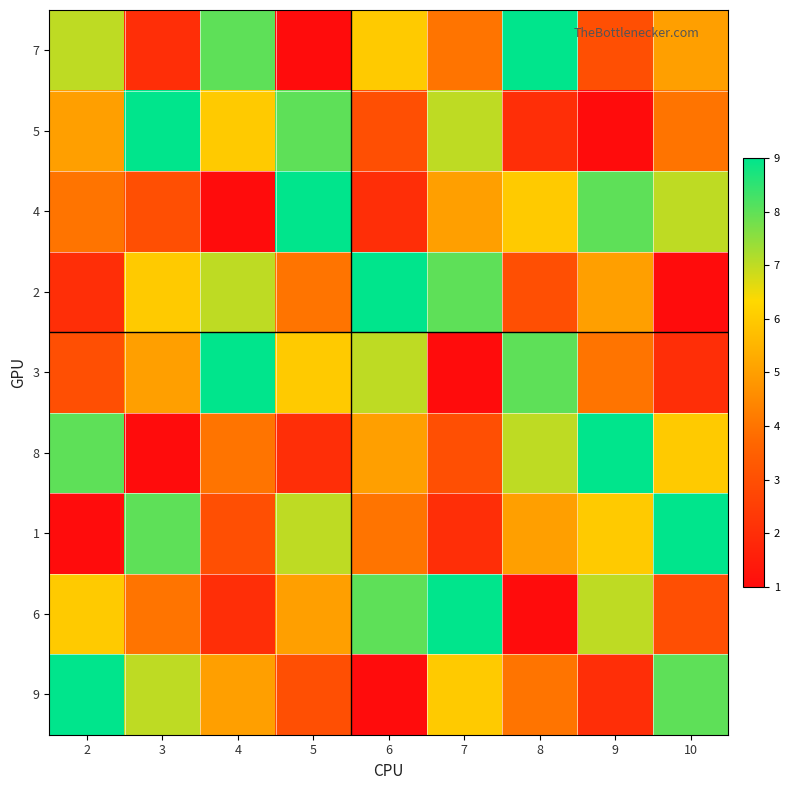

Count the number of data series in this chart.

9